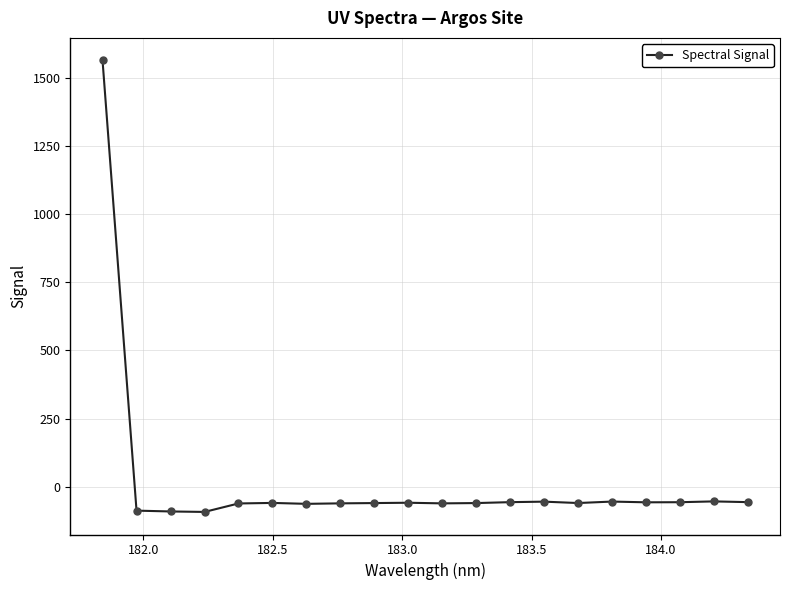

True or false: the data has more than 1 interior local peaks.

True